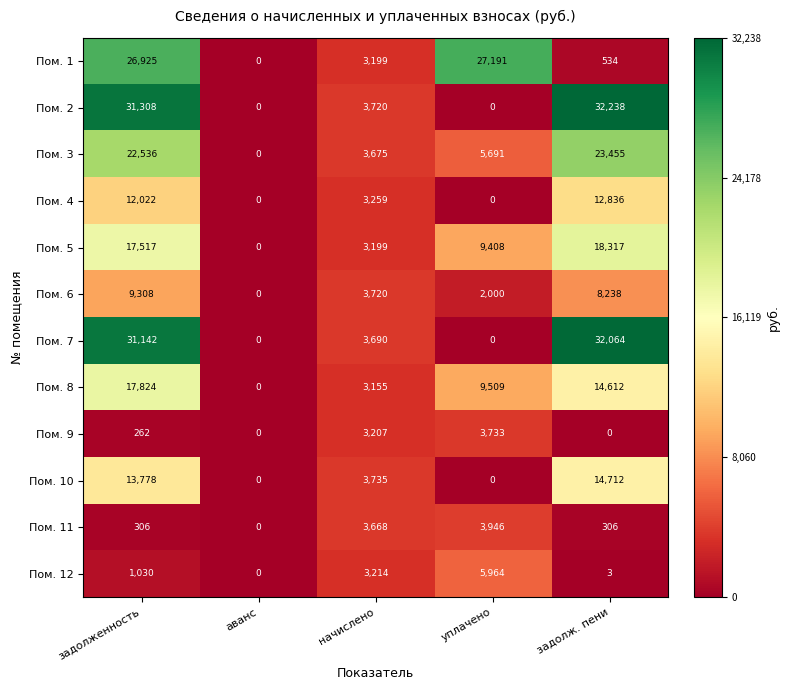

At which label is Пом. 3 closest to 11727?

уплачено